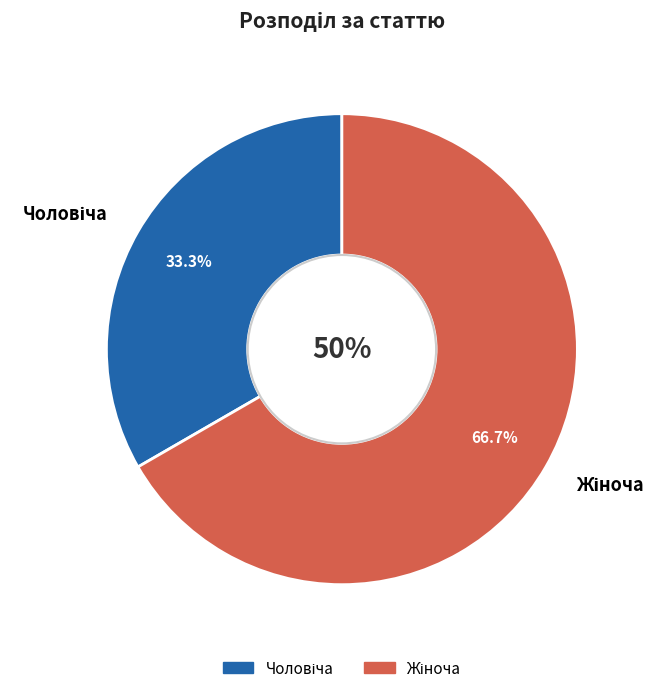

Is there any slice that represents more than half of the pie?

Yes